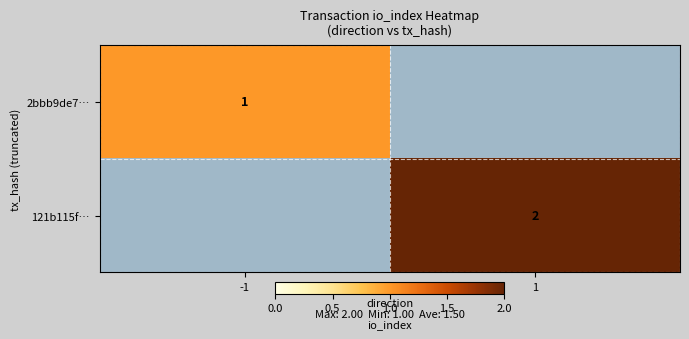

Which category has the highest value across all series?

1